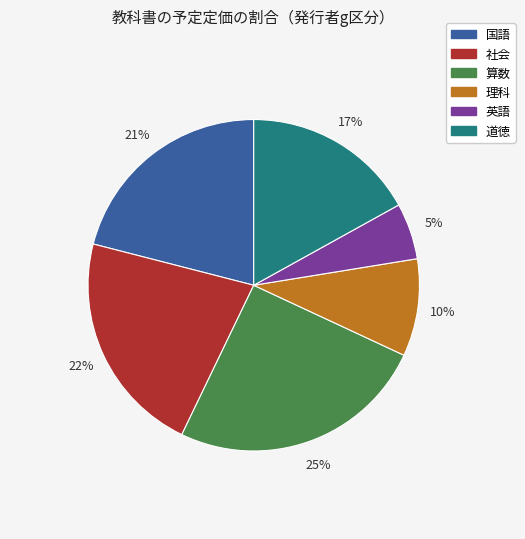

Is there a majority slice in this chart?

No